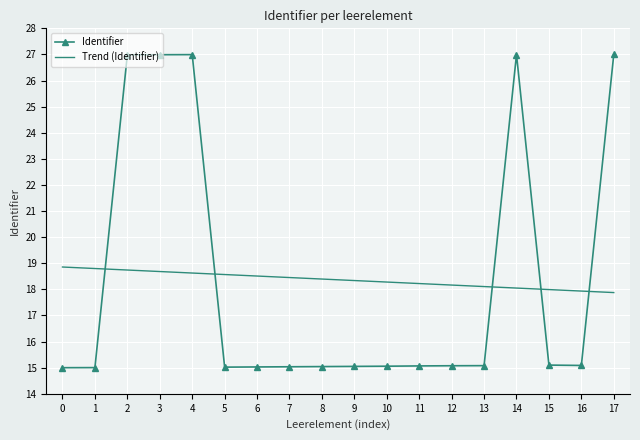

What is the maximum value for Identifier?

27.0